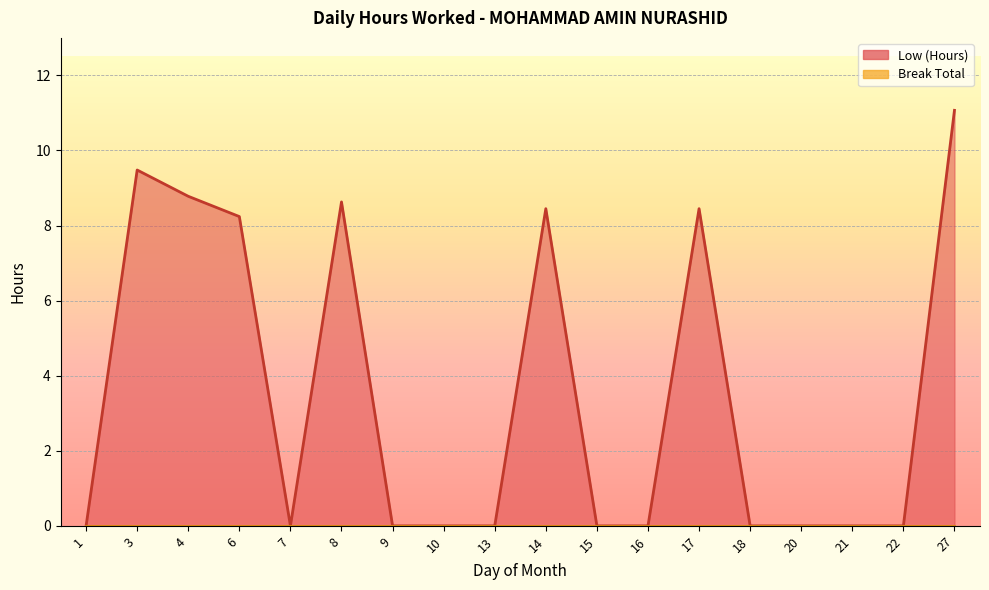

Where is the data nearest to the value 5?

6